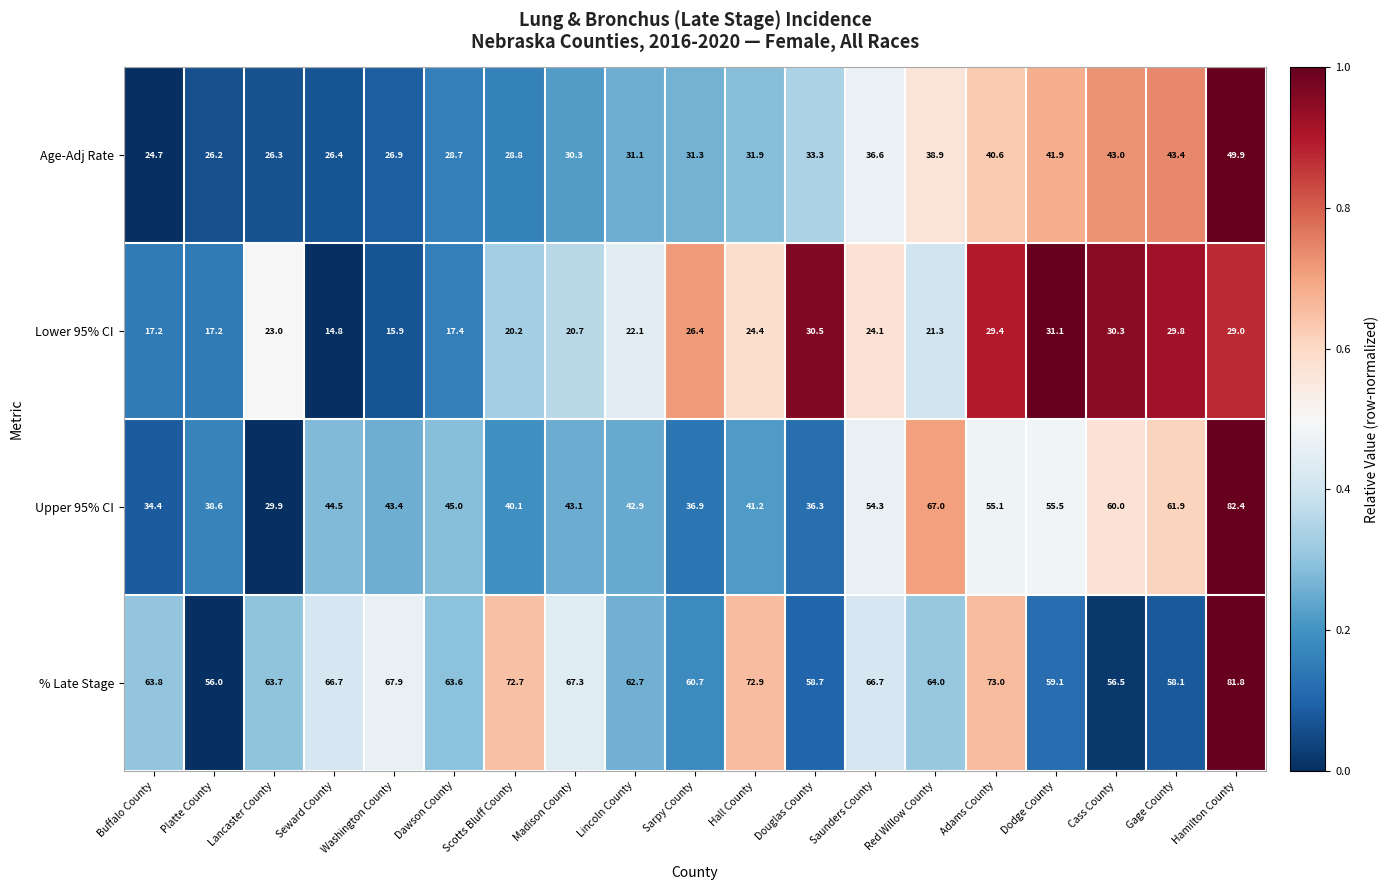

What is the difference between the maximum and second lowest values in the Lower 95% CI series?

15.2